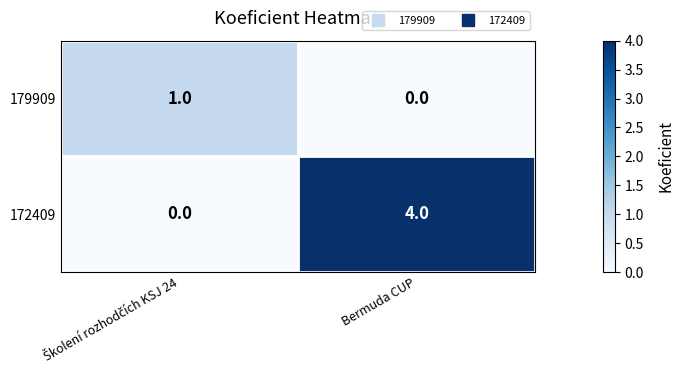

Which series has the largest total across all categories?

172409